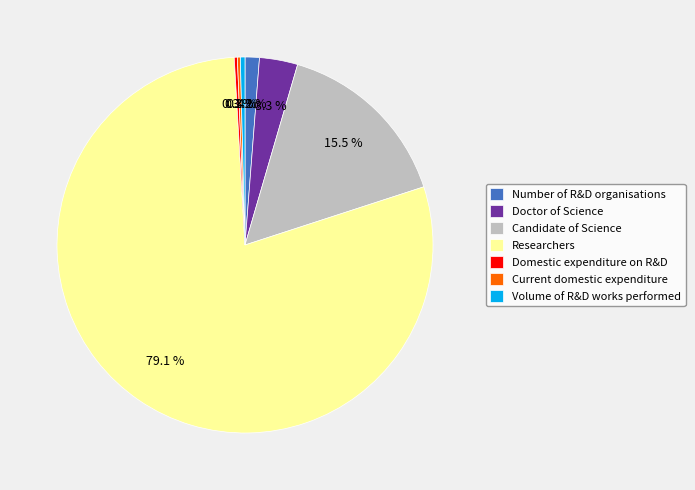

Do Volume of R&D works performed and Doctor of Science together represent more than half of the pie?

No